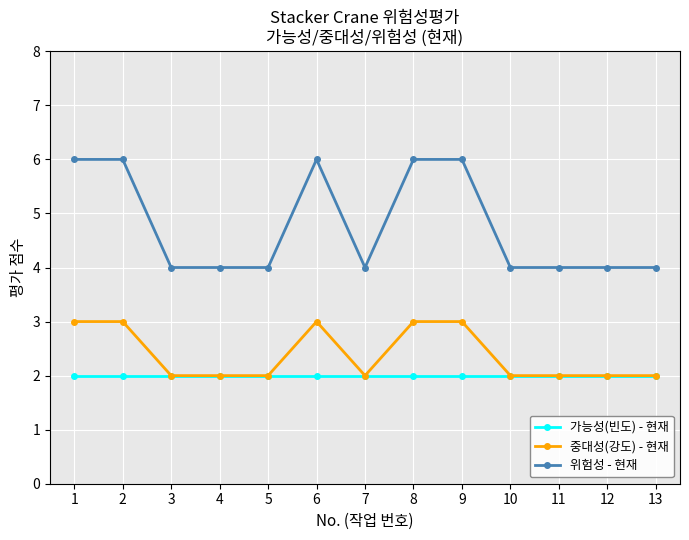

What is the greatest value displayed?

6